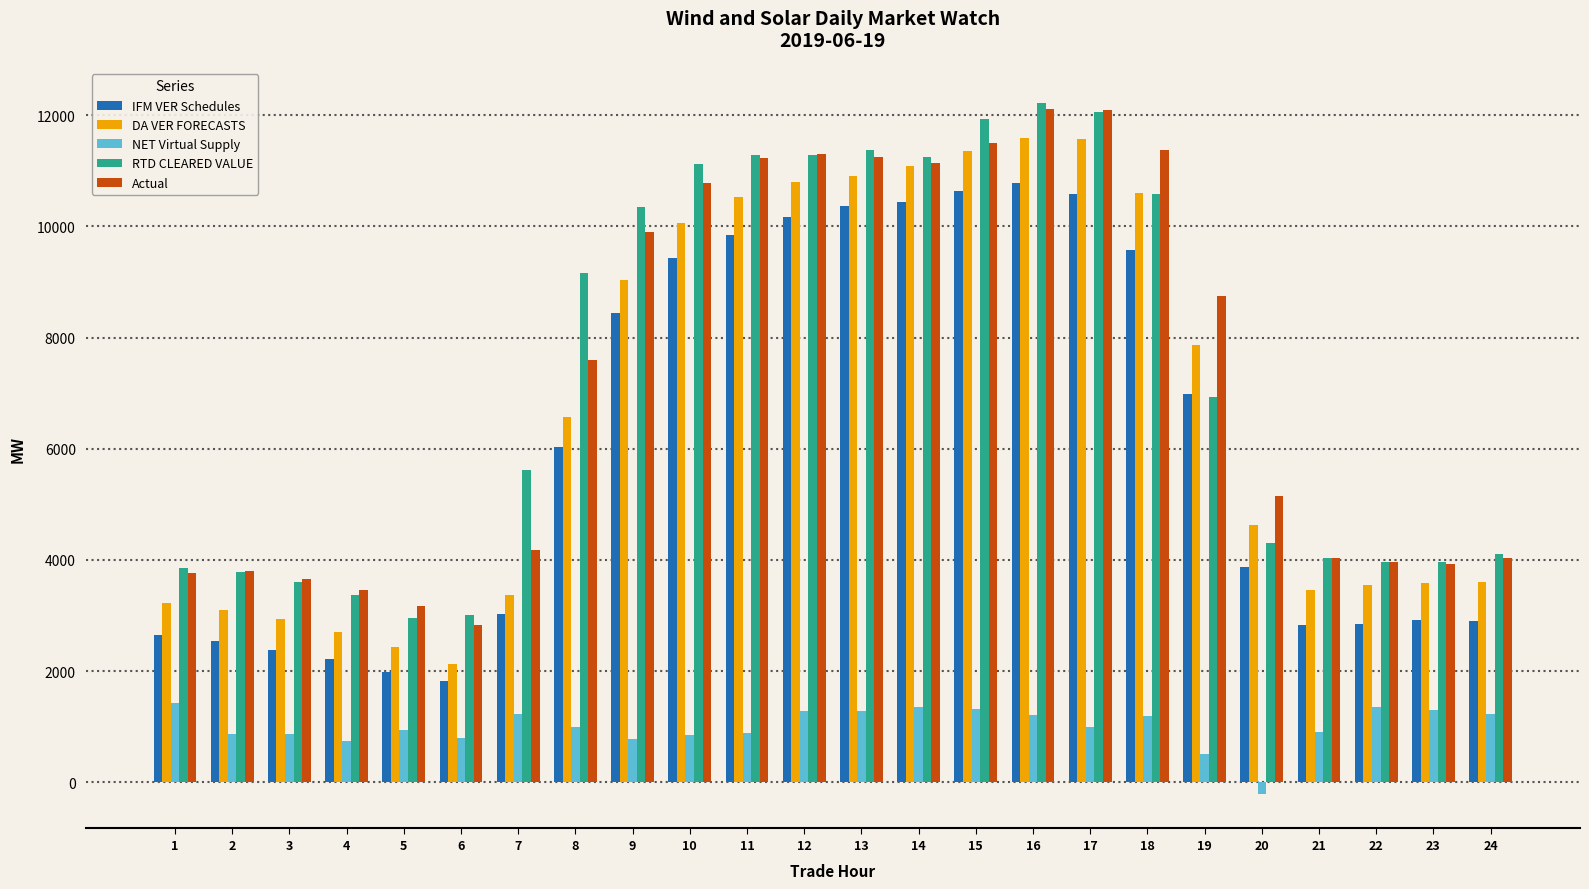

What is the approximate value of RTD CLEARED VALUE at 6?

3009.0